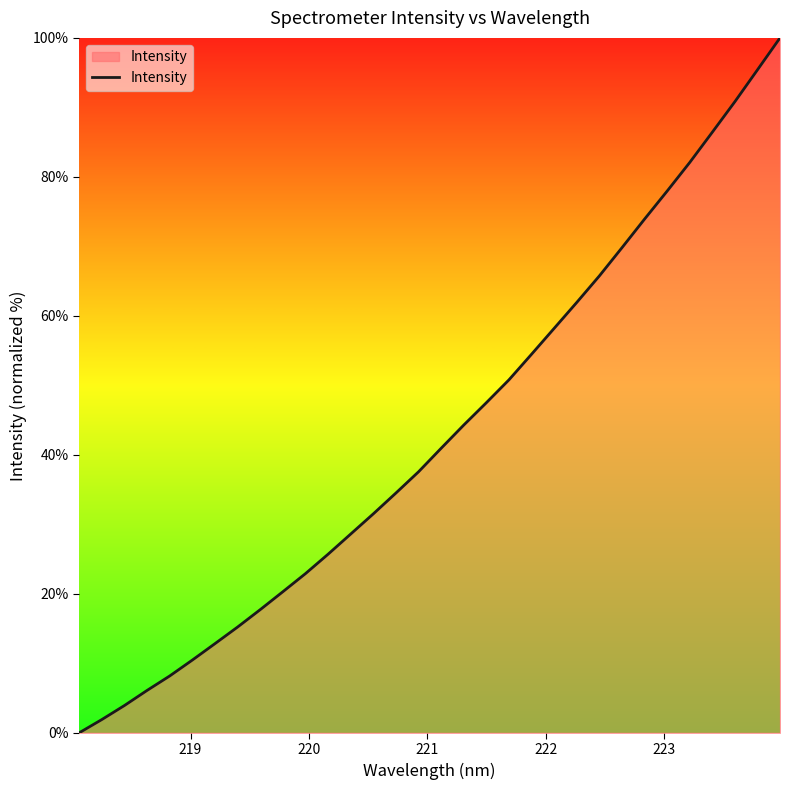

What is the greatest value displayed?

100.0